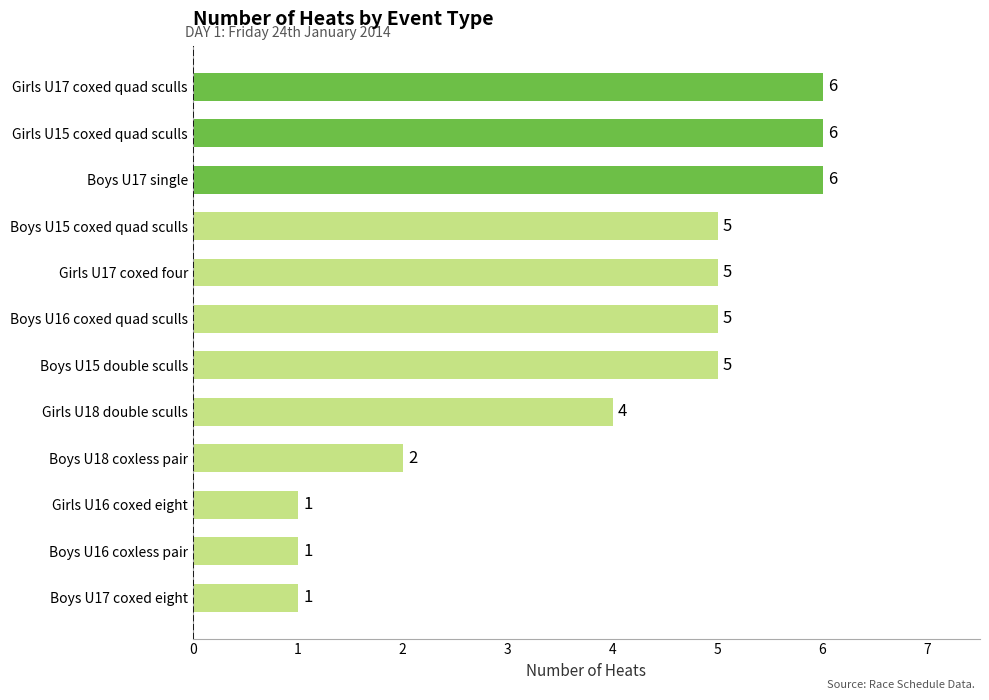

At which label is the value closest to 3?

Boys U18 coxless pair